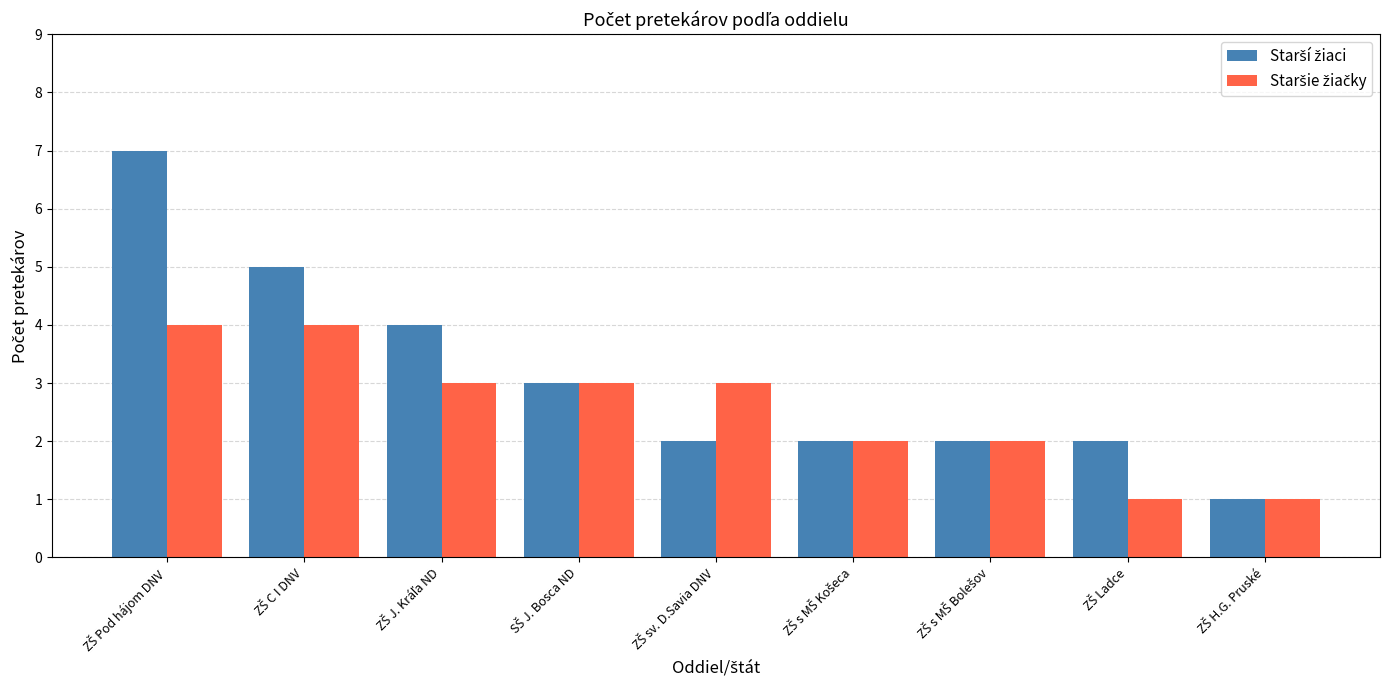

What is the greatest value displayed?

7